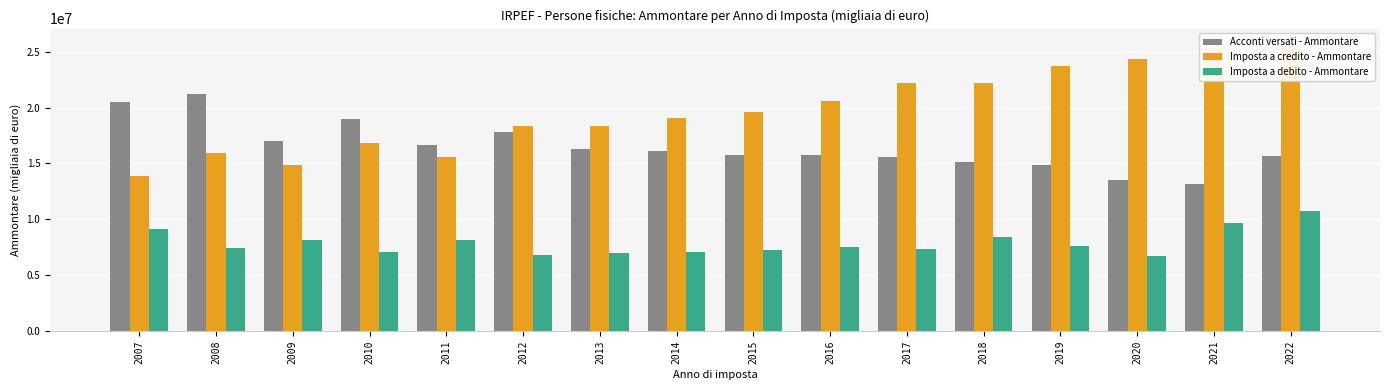

Reading right to left, transcribe all the data shown in this chart.

Acconti versati - Ammontare: 15677240.0	13153558.0	13520659.0	14900123.0	15099551.0	15612249.0	15802570.0	15785435.0	16104351.0	16292481.0	17784500.5	16650347.0	19007516.8	17054716.0	21180920.3	20519062.6
Imposta a credito - Ammontare: 25773934.0	25331768.0	24343037.0	23701914.0	22206263.0	22220422.0	20593758.0	19604410.0	19039319.0	18344176.0	18342346.3	15535929.0	16810996.7	14851381.7	15960547.5	13904483.2
Imposta a debito - Ammontare: 10763946.0	9690707.0	6710800.0	7637593.0	8435222.0	7328291.0	7522920.0	7301703.0	7073295.0	7001111.0	6788101.3	8113242.0	7121484.0	8177485.0	7419733.0	9129891.4